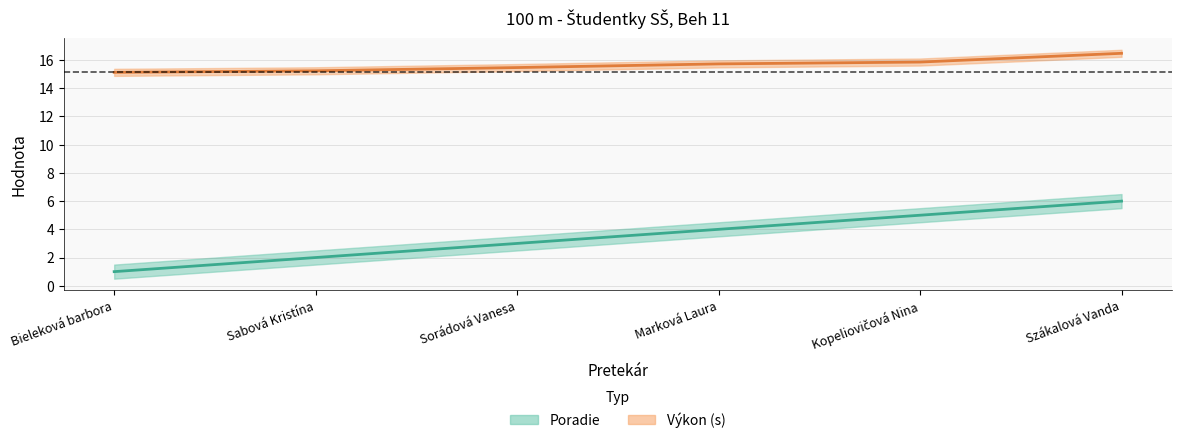

Rank the series by their average value, from highest to lowest.

Výkon, Poradie